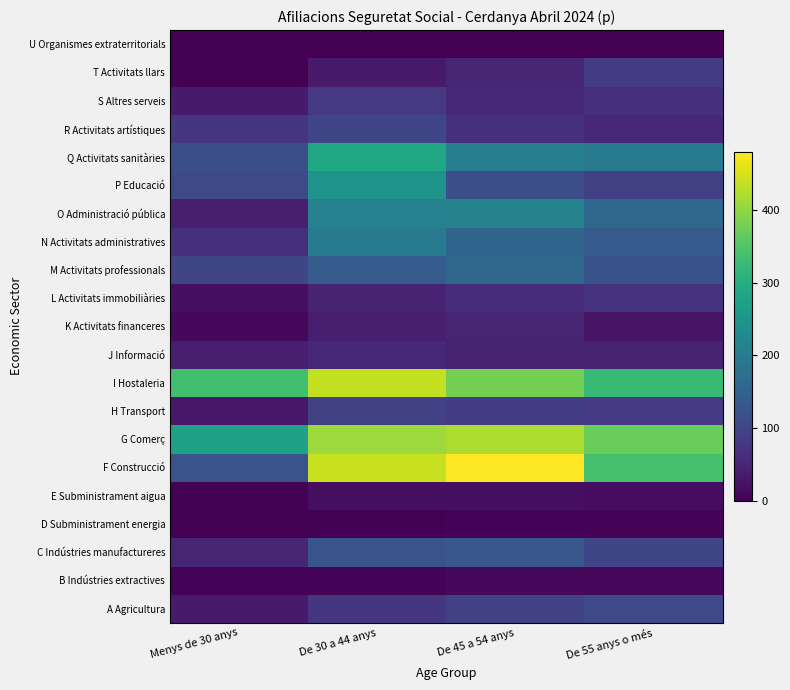

How many data points does each series have?

4